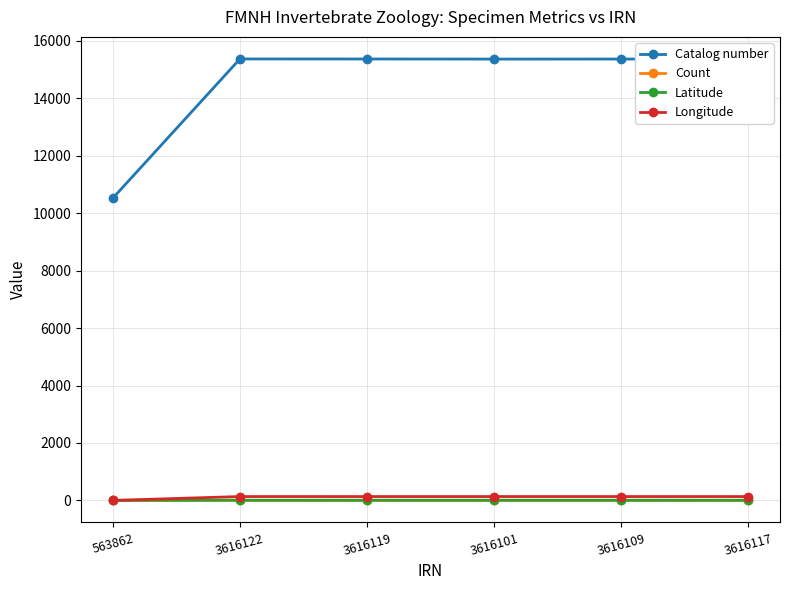

How many data points does each series have?

6